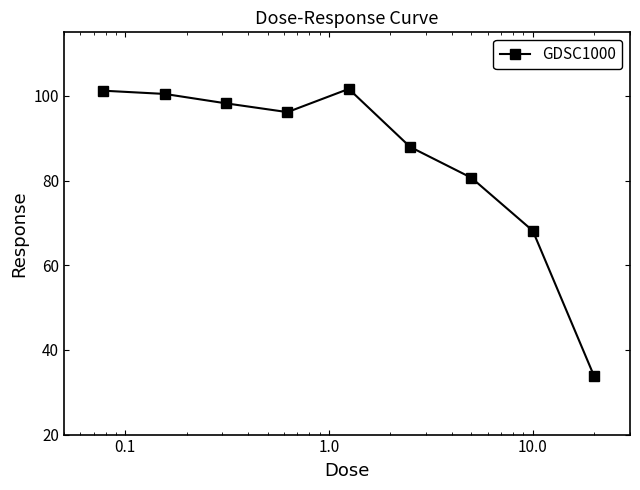

What is the value of the 1st point from the left?

101.2